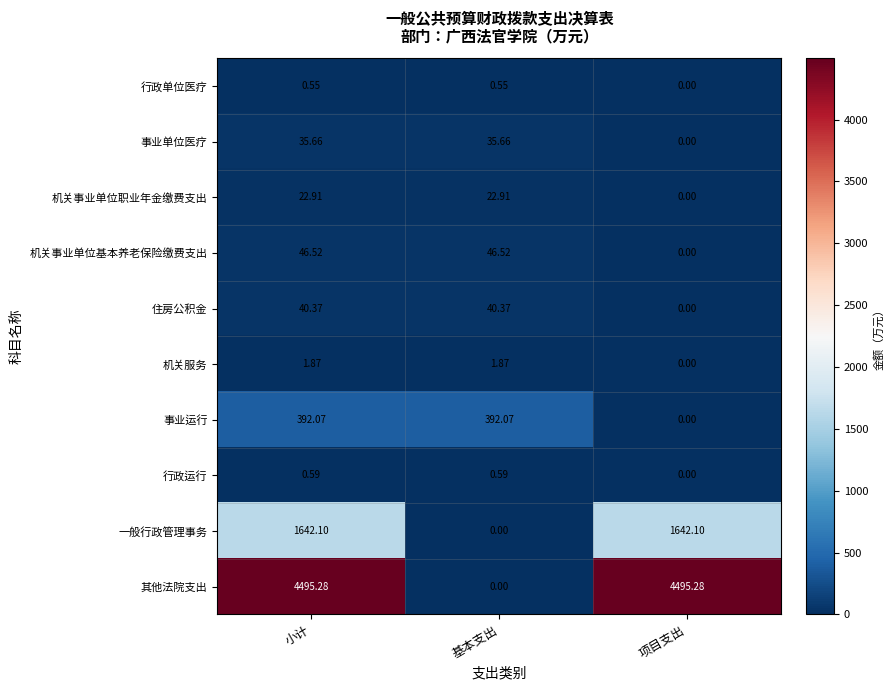

Which series has the largest total across all categories?

其他法院支出